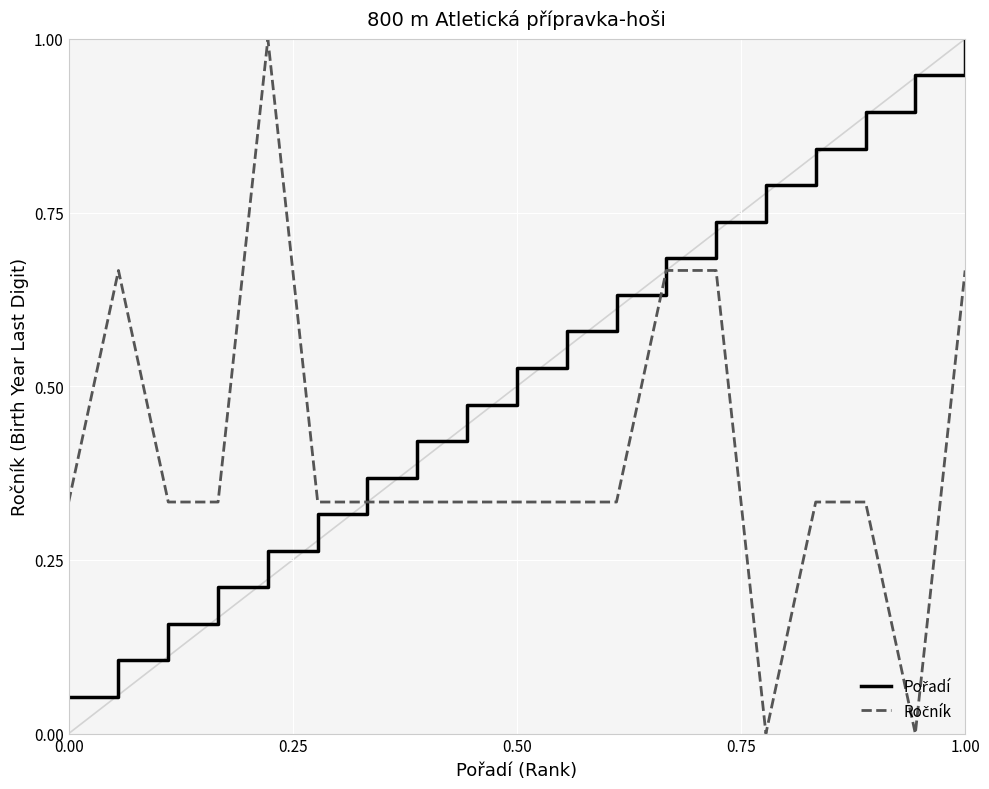

What is the greatest value displayed?

1.0